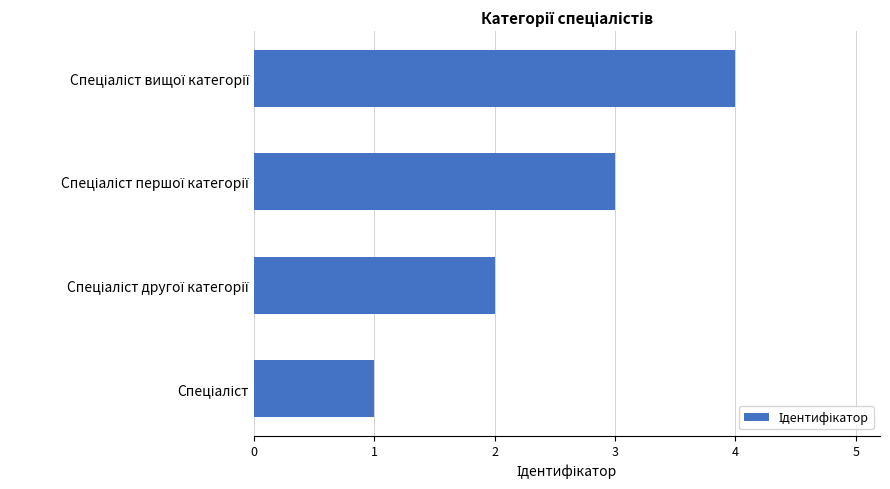

What is the greatest value displayed?

4